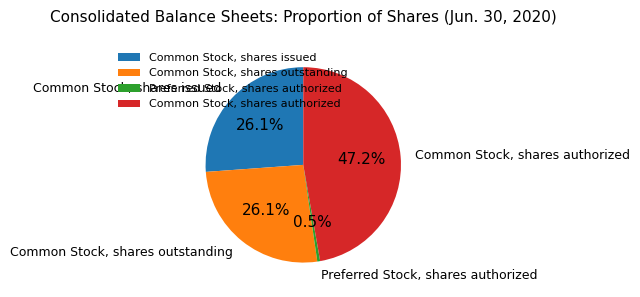

Which category has the smallest portion of the pie?

Preferred Stock, shares authorized